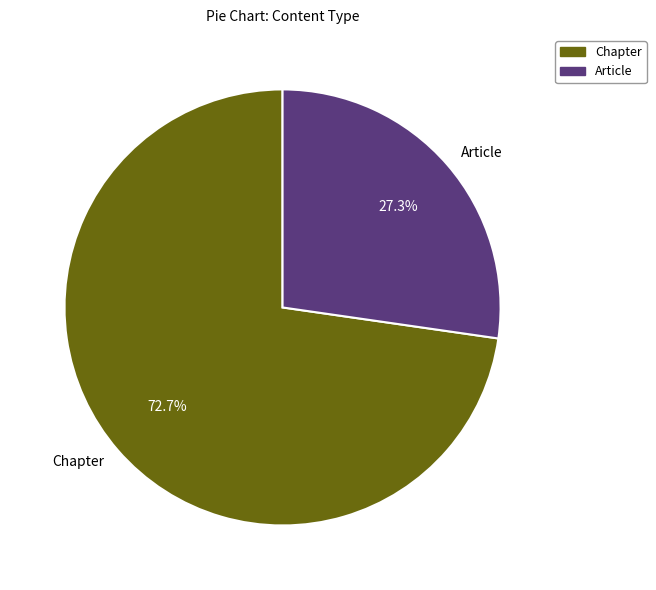

What portion of the pie excludes Article?

72.7%